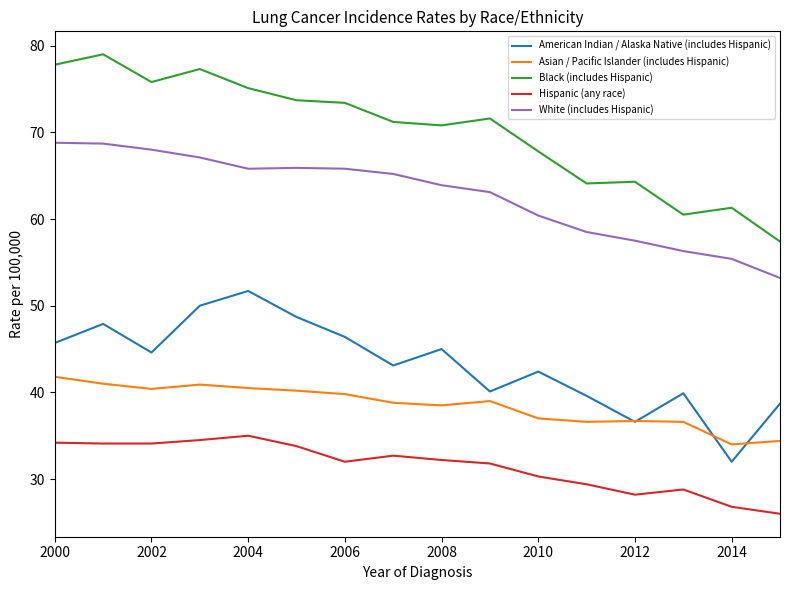

What is the minimum value for Black (includes Hispanic)?

57.4